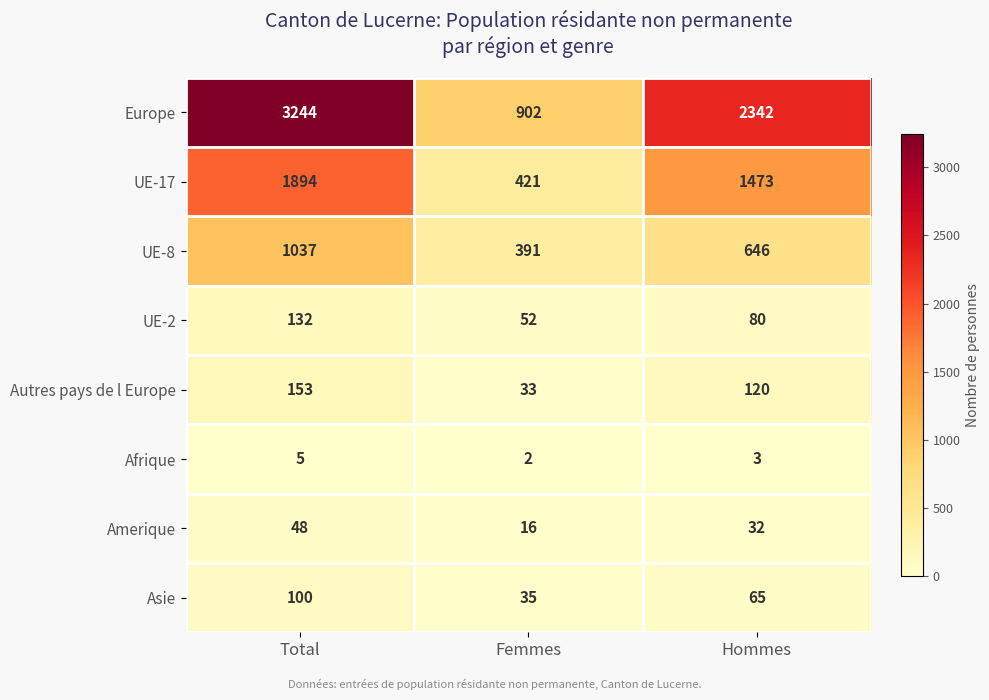

How many Europe values are between 902 and 3244?

3